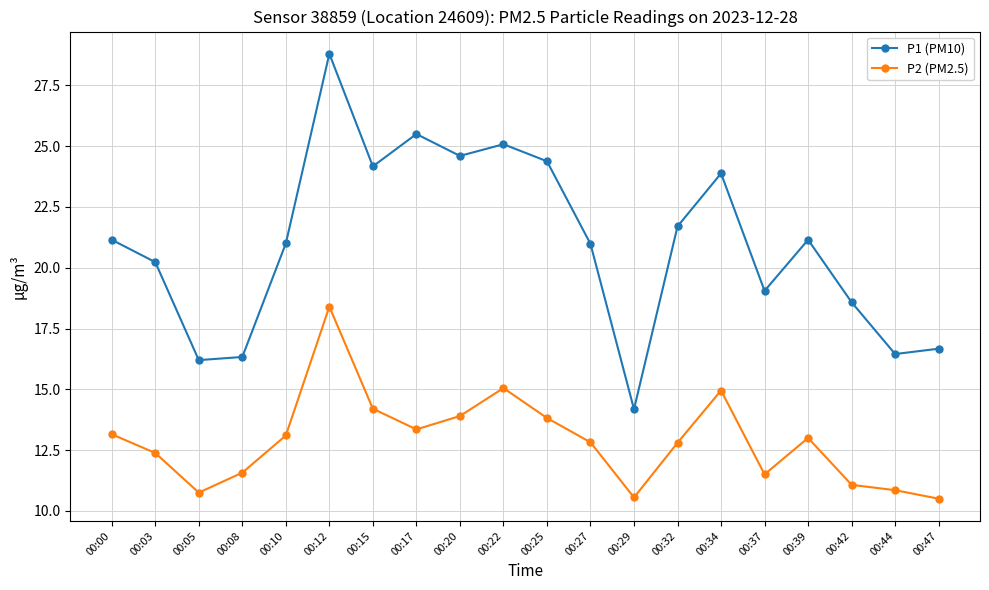

List the series in order of their peak value, highest first.

P1 (PM10), P2 (PM2.5)